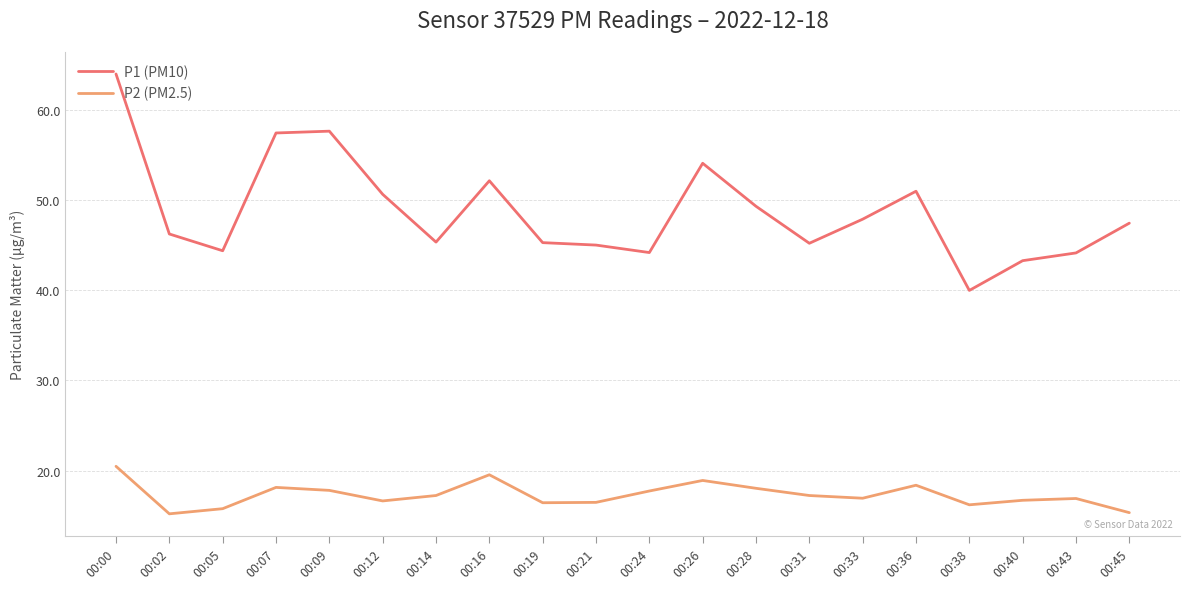

What is the difference between the maximum and second lowest values in the P2 (PM2.5) series?

5.1